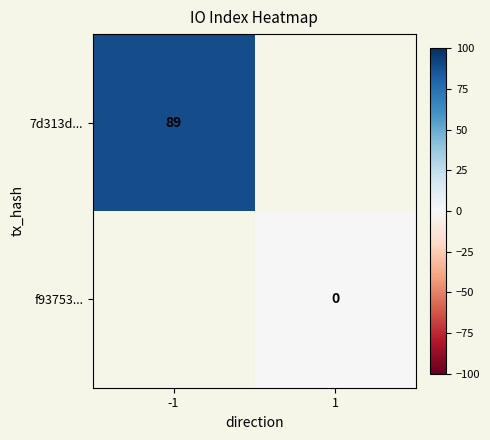

Between 1 and -1, which is larger?

-1